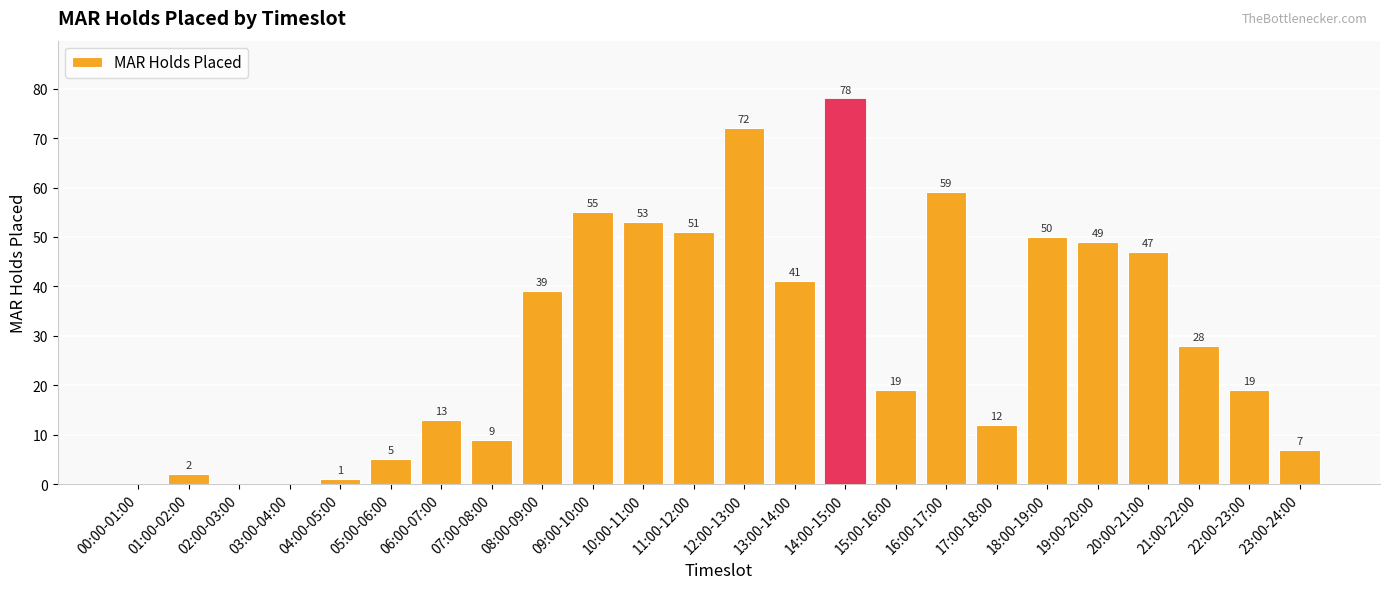

How many values are above zero?

21